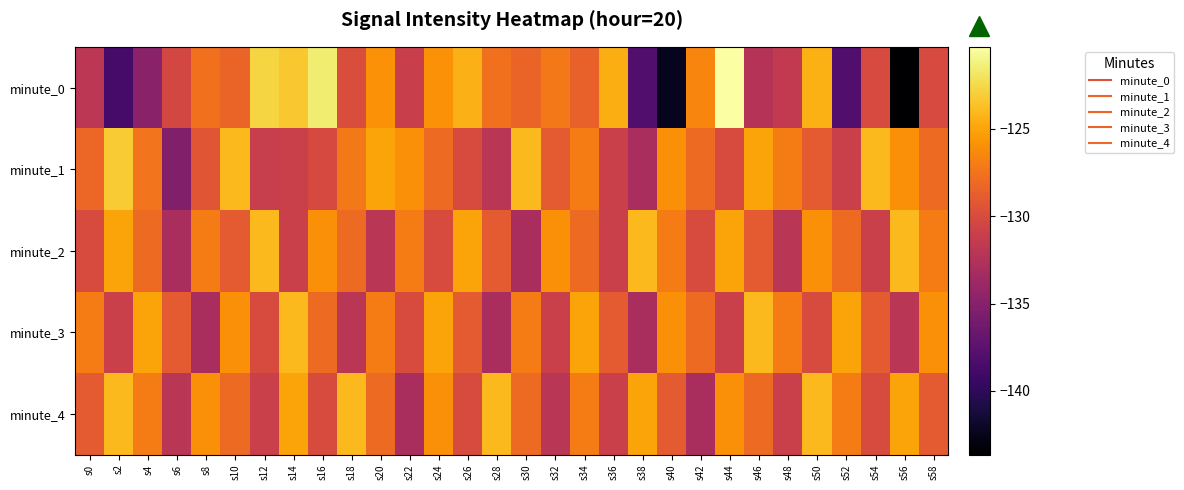

Which has a higher value, s14 or s52?

s14